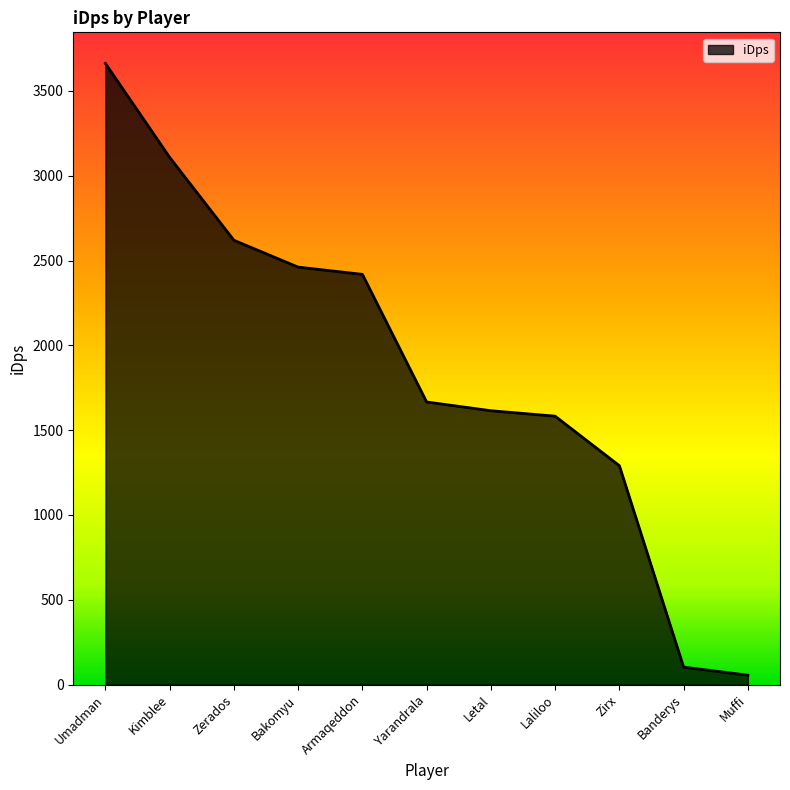

What is the approximate value at Zerados?

2619.3